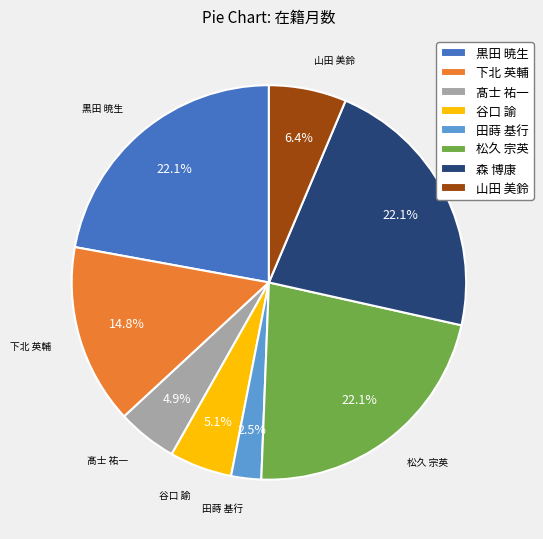

Which has a higher value, 田蒔 基行 or 谷口 諭?

谷口 諭